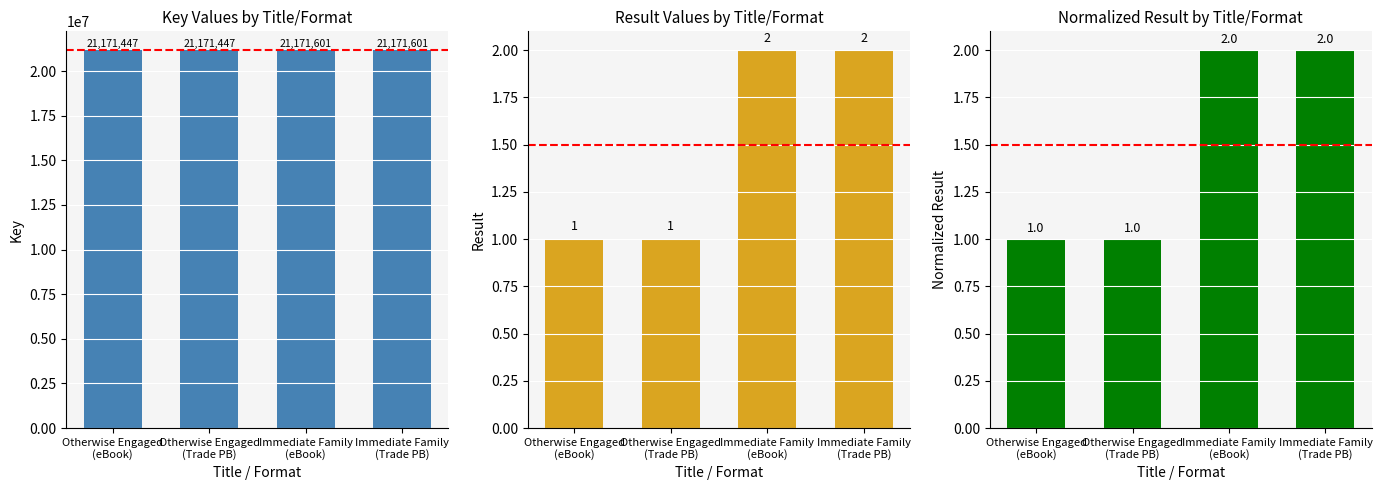

At which label is Result closest to 1?

Otherwise Engaged
(eBook)